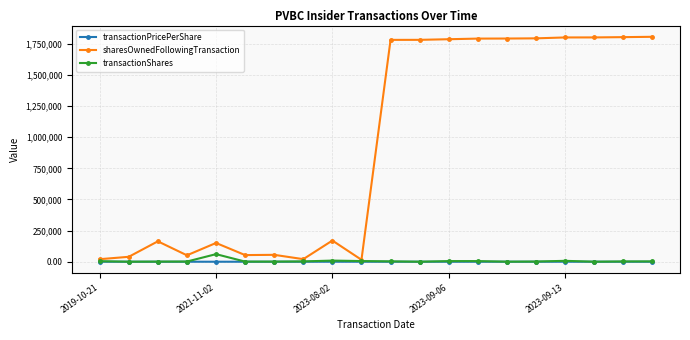

What is the value of the sharesOwnedFollowingTransaction point at the 13th from the left?

1786621.0